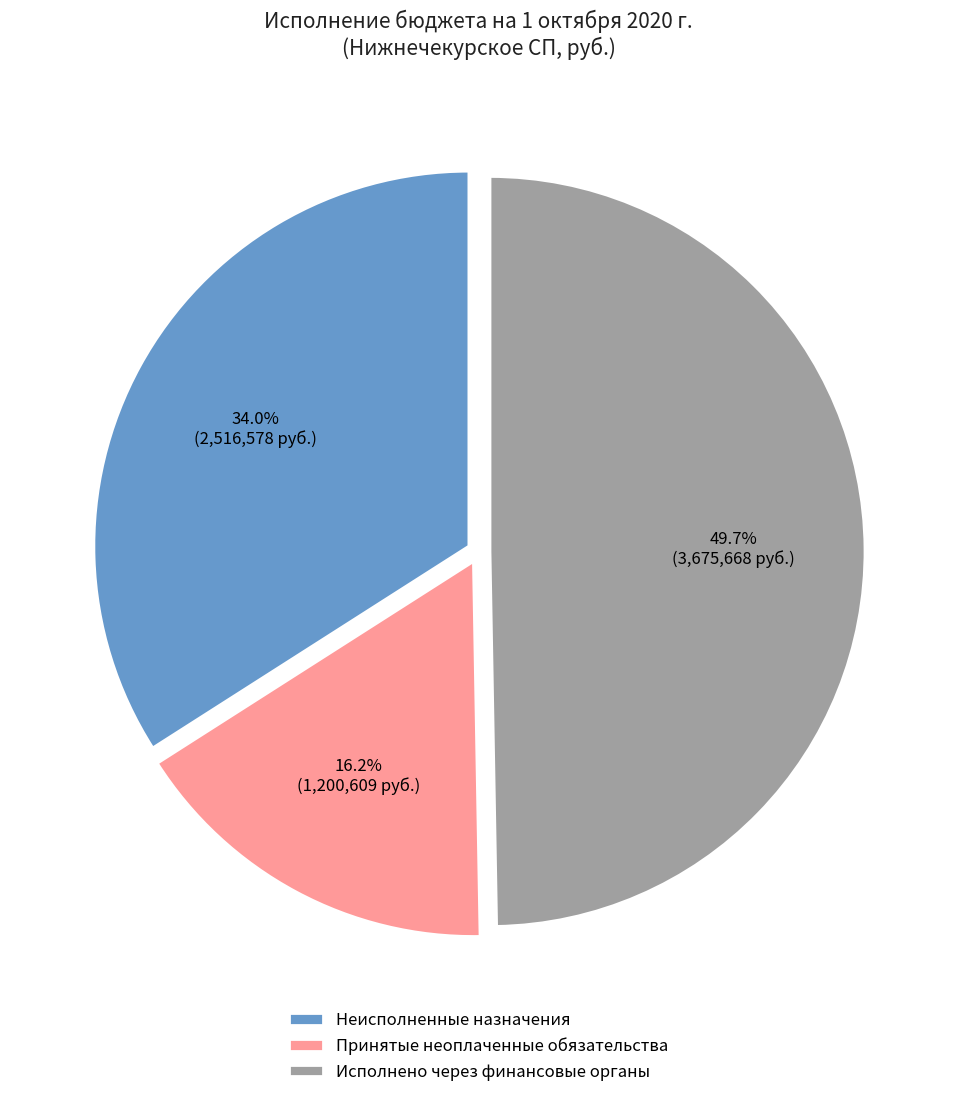

Count the number of slices in the pie.

3